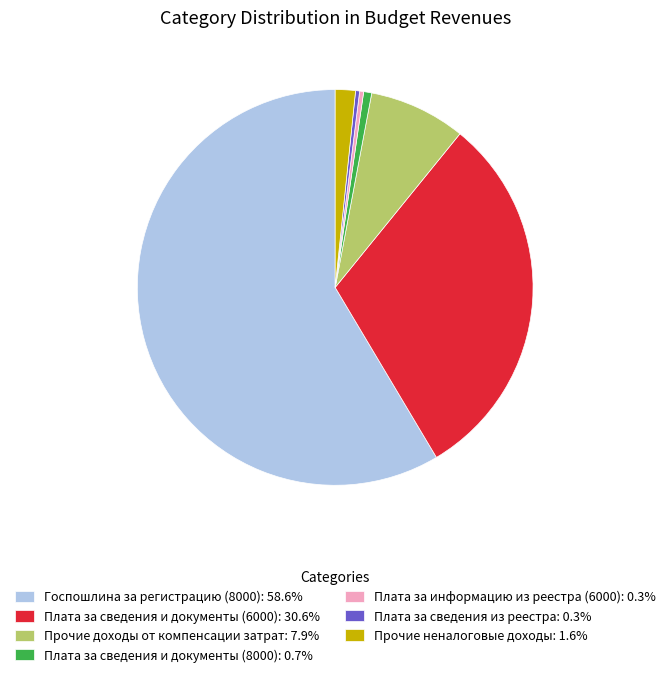

What is the ratio of the value at Госпошлина за регистрацию (8000): 58.6% to the value at Плата за сведения и документы (6000): 30.6%?

1.9